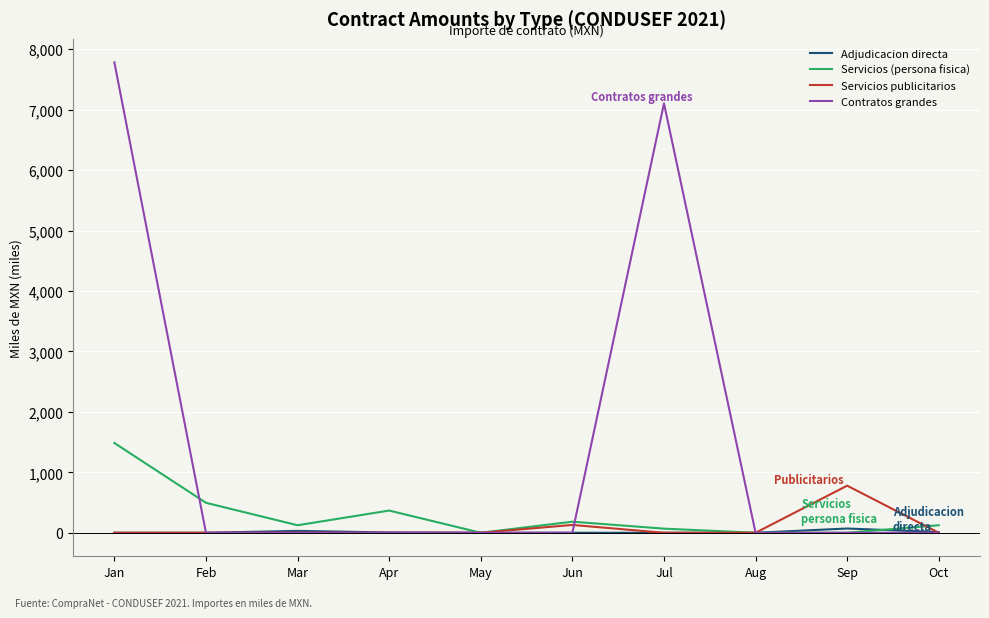

Which series has the largest range (max minus min)?

Contratos grandes